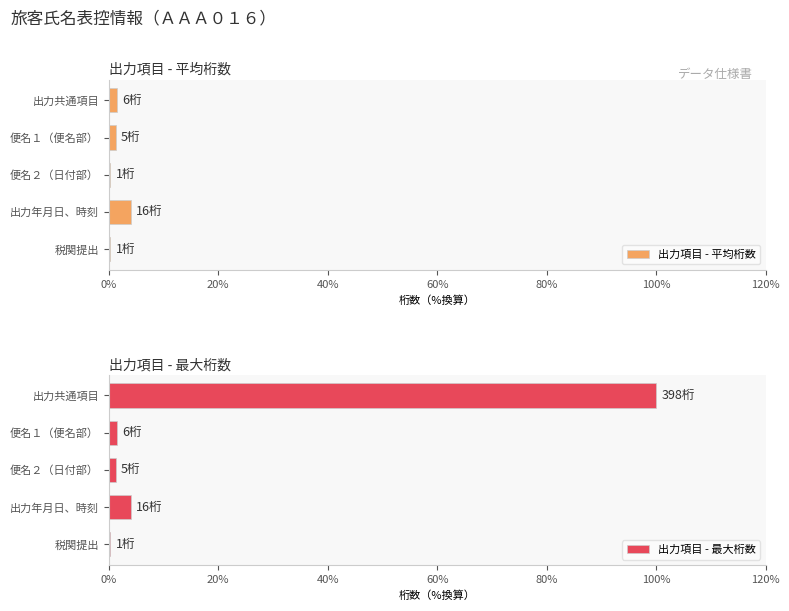

True or false: 出力項目 - 最大桁数 has a value of 2.6 at 60%.

False